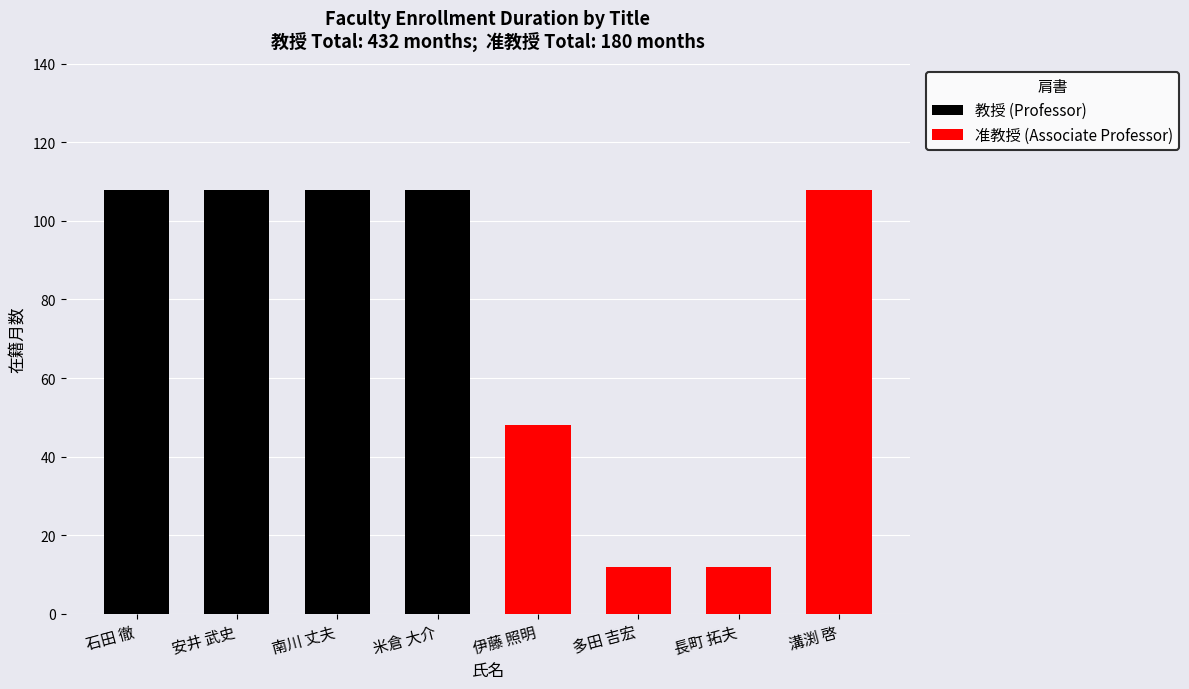

What is the maximum value shown in the chart?

108